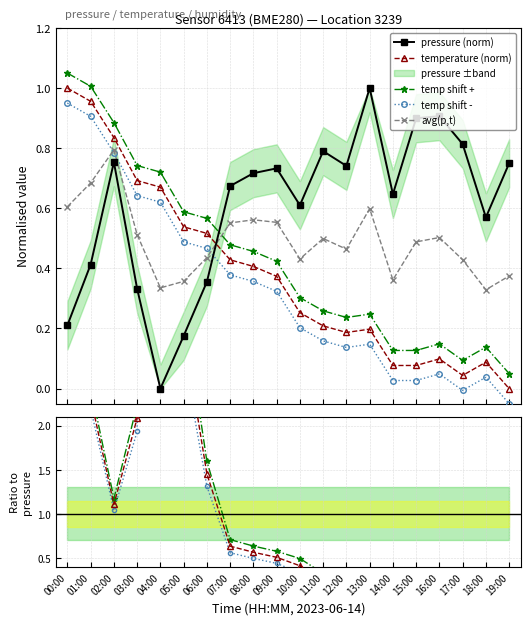

List the series in order of their peak value, lowest first.

avg(p,t), pressure (norm), temp shift -, temperature (norm), temp shift +